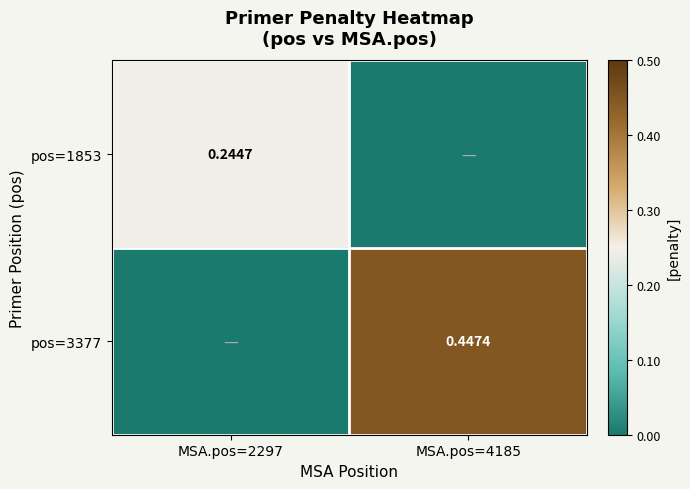

Is the value of pos=1853 at MSA.pos=2297 greater than the value of pos=3377 at MSA.pos=4185?

No